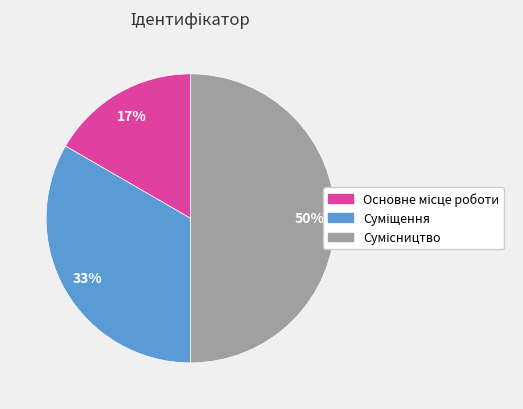

To the nearest percent, what is the difference between the largest and smallest slice percentages?

33%